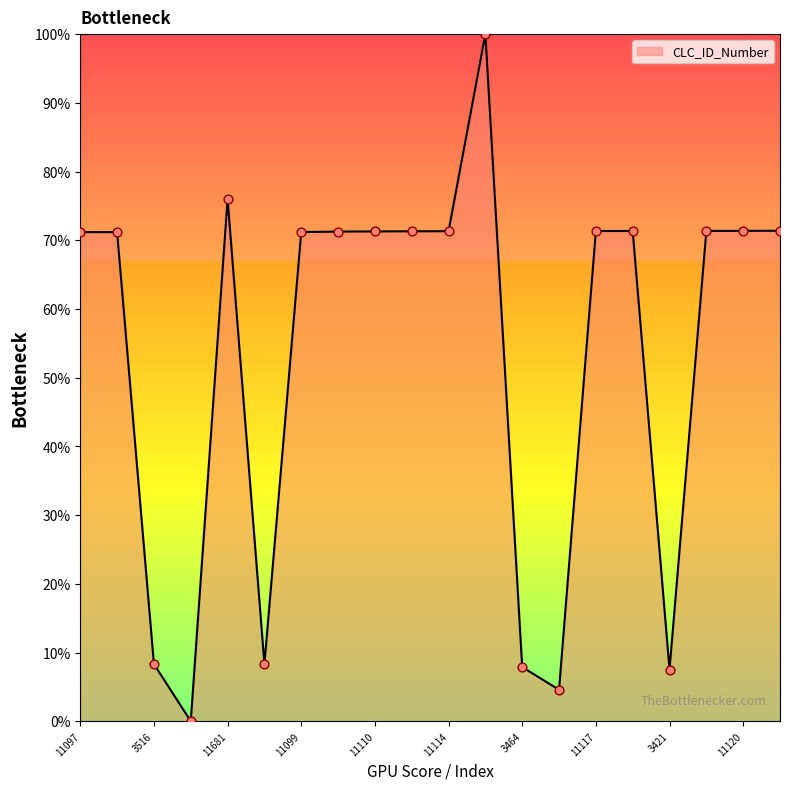

What is the greatest value displayed?

100.0